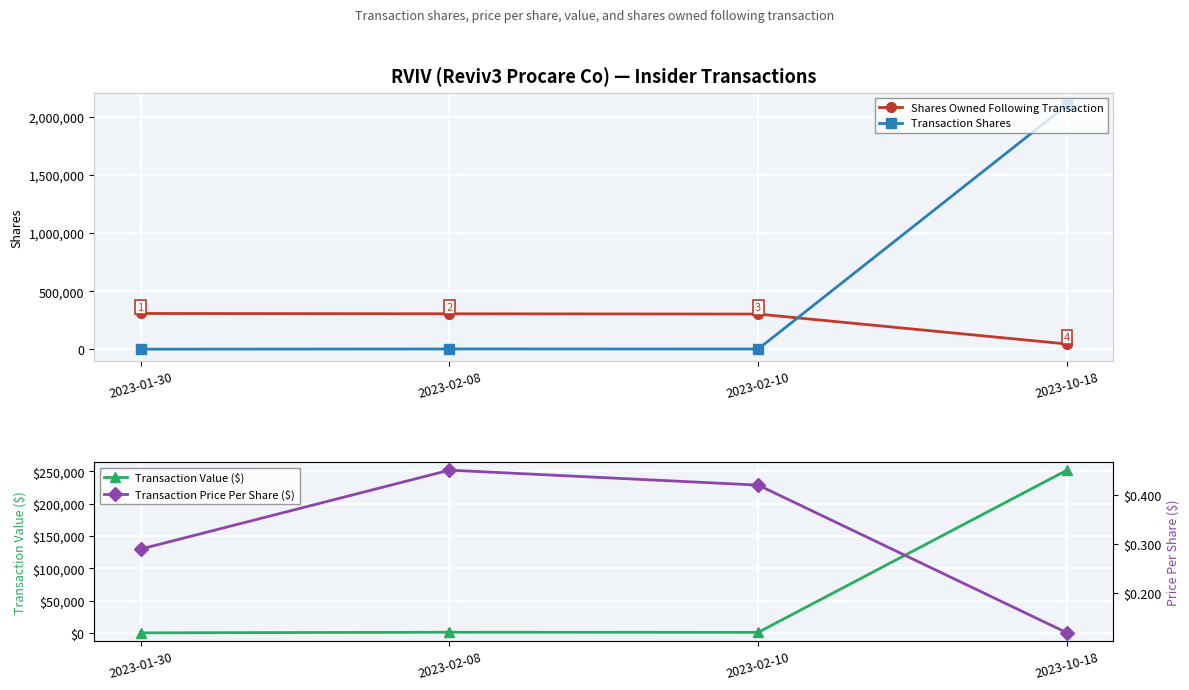

What is the difference between the maximum and minimum values in the Transaction Shares series?

2099000